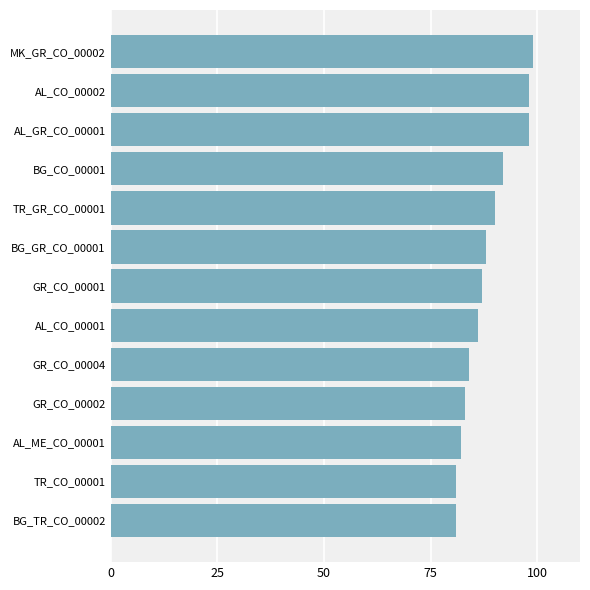

How many categories are shown in the chart?

13